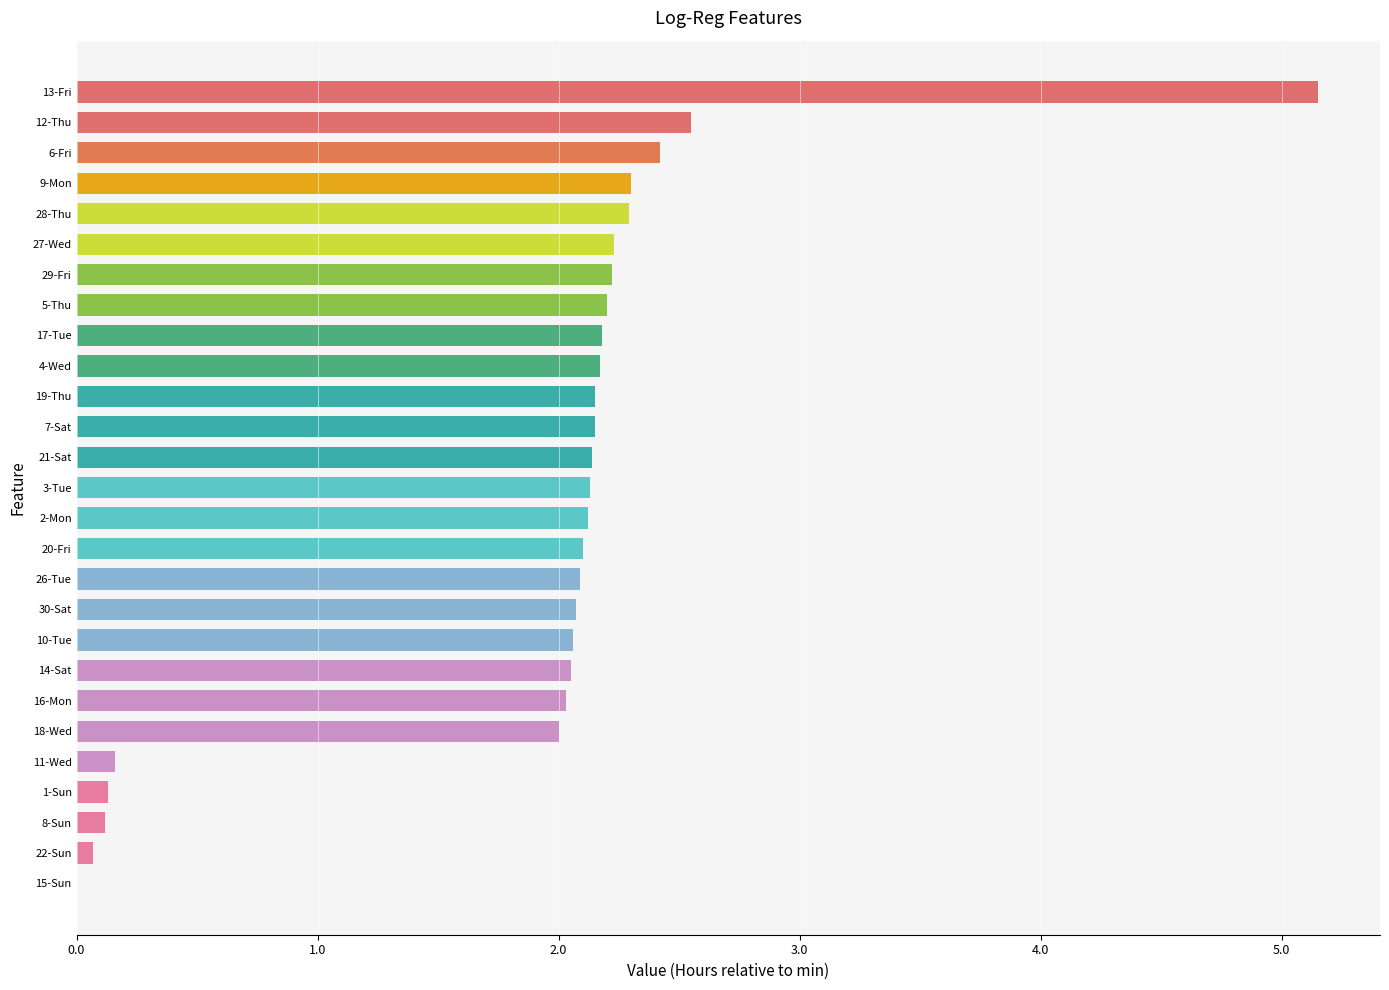

Is it true that the value at 16-Mon is 2.0?

True